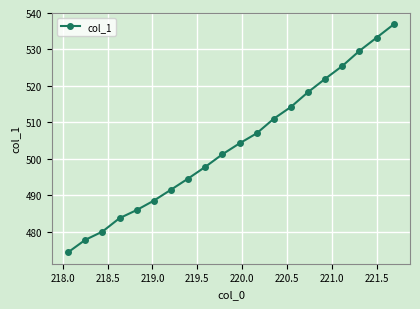

What is the average value?

503.9